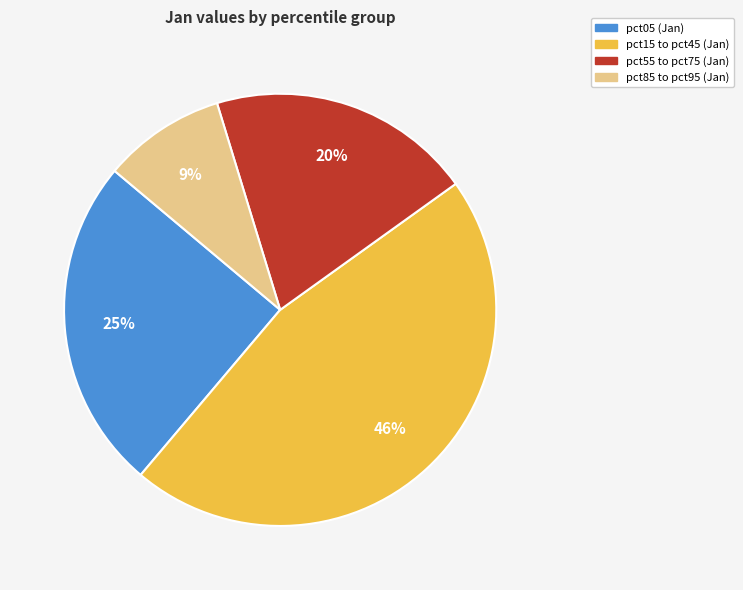

Is there any slice that represents more than half of the pie?

No